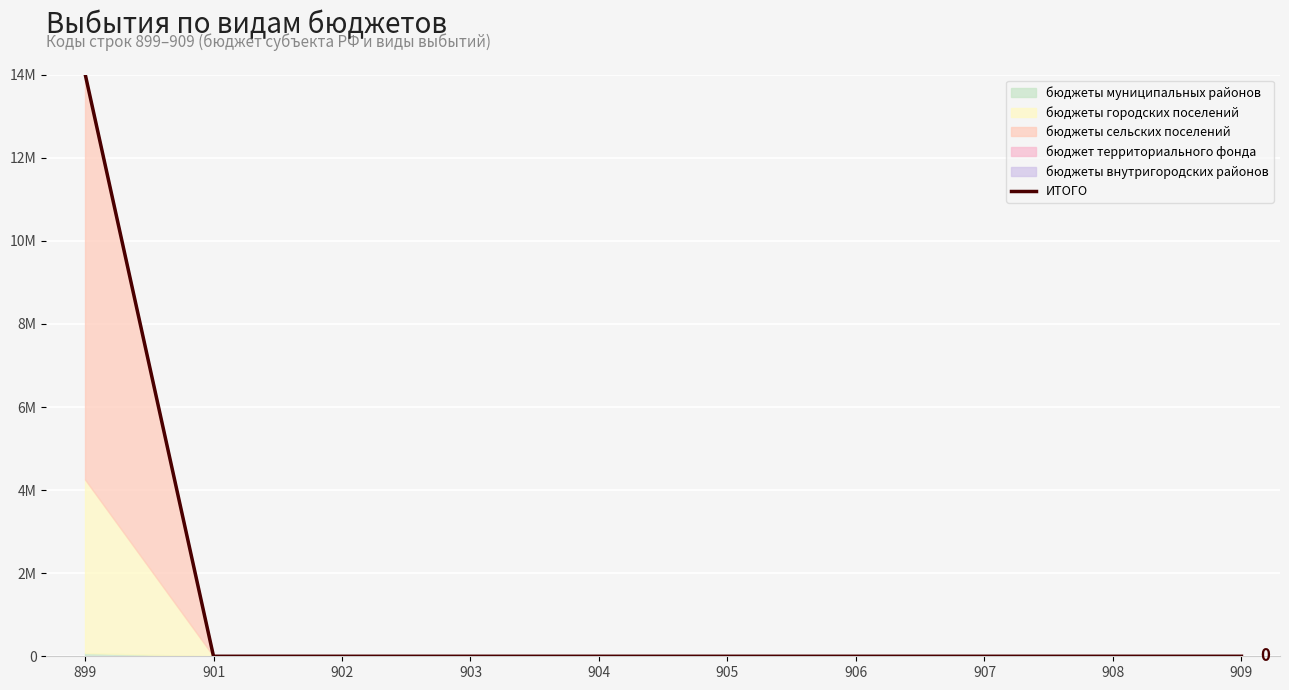

List the labels in order of value, largest first.

899, 901, 902, 903, 904, 905, 906, 907, 908, 909